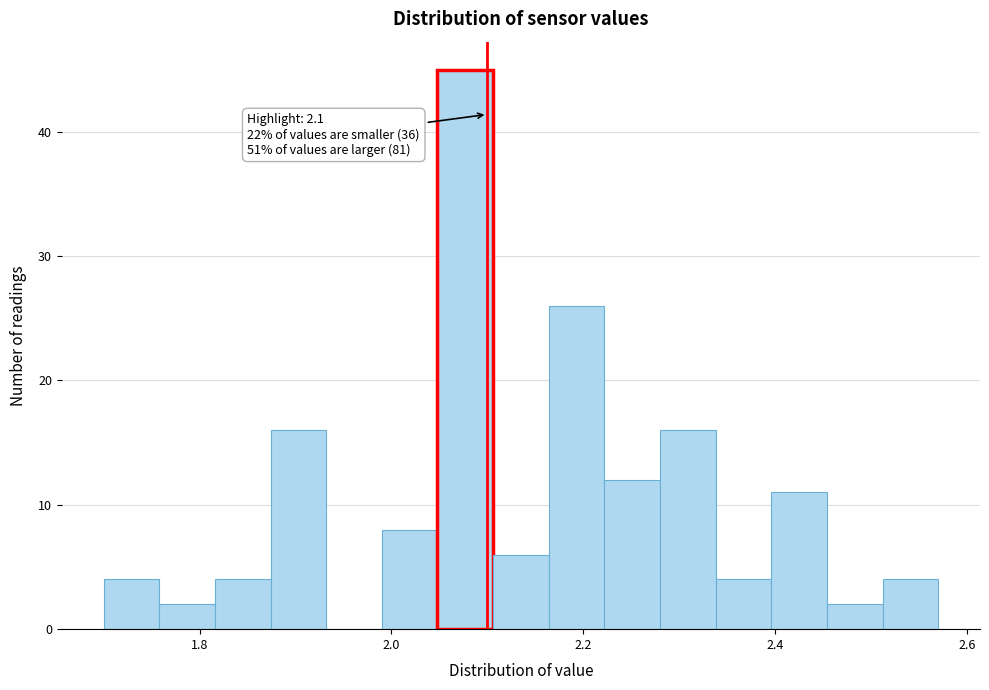

Read against the x-axis, roughly where is the centre of the tallest bar?

2.08